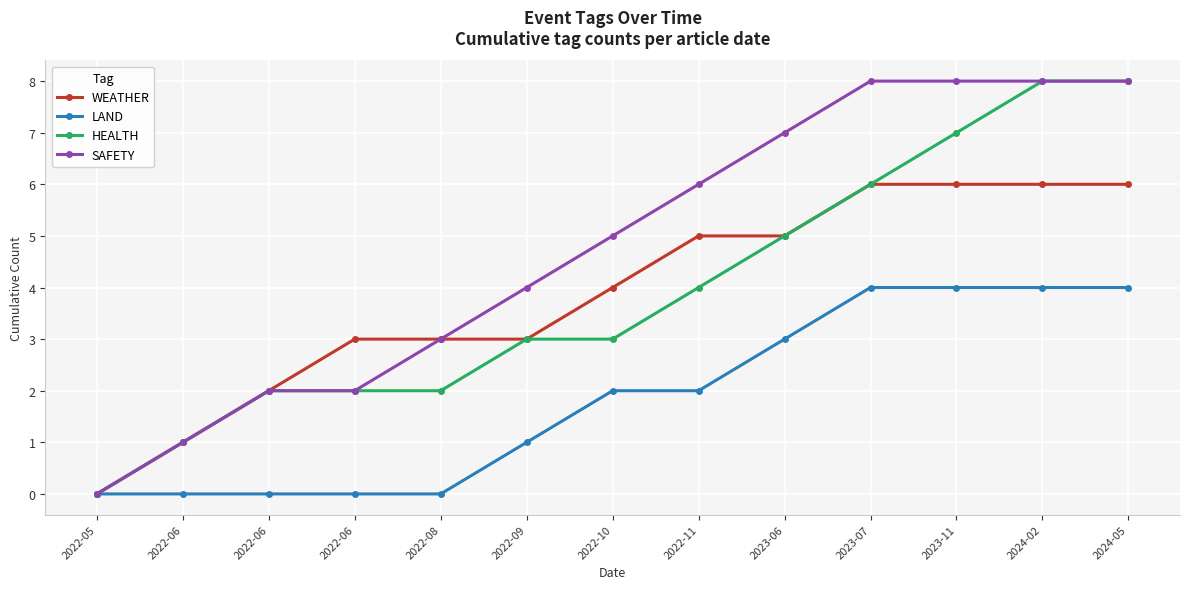

At how many categories does at least one series exceed 2?

10